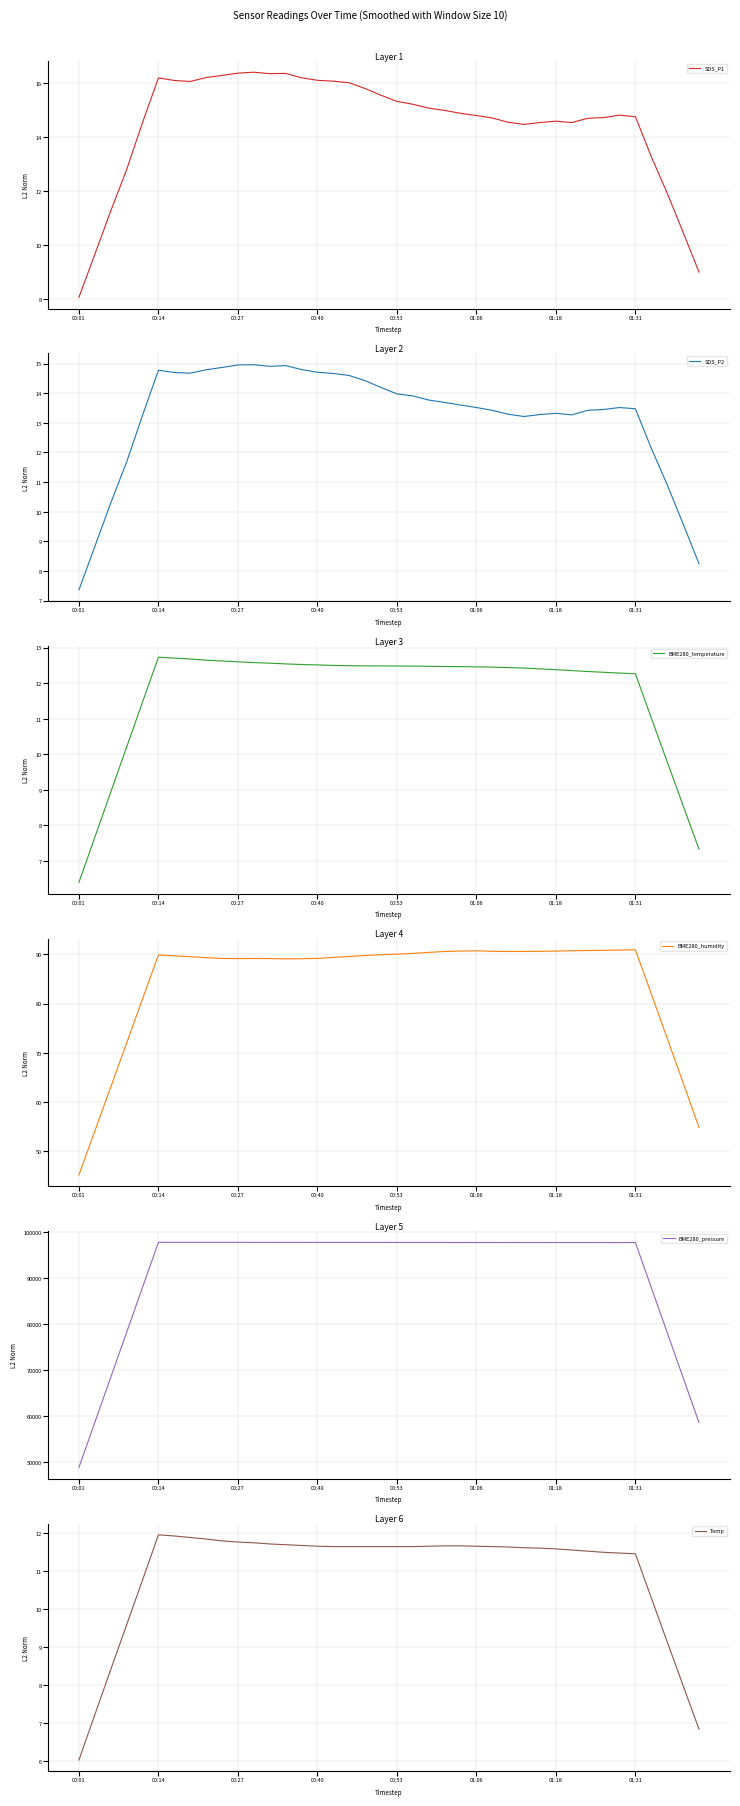

Does the chart display data point markers on the line(s)?

No